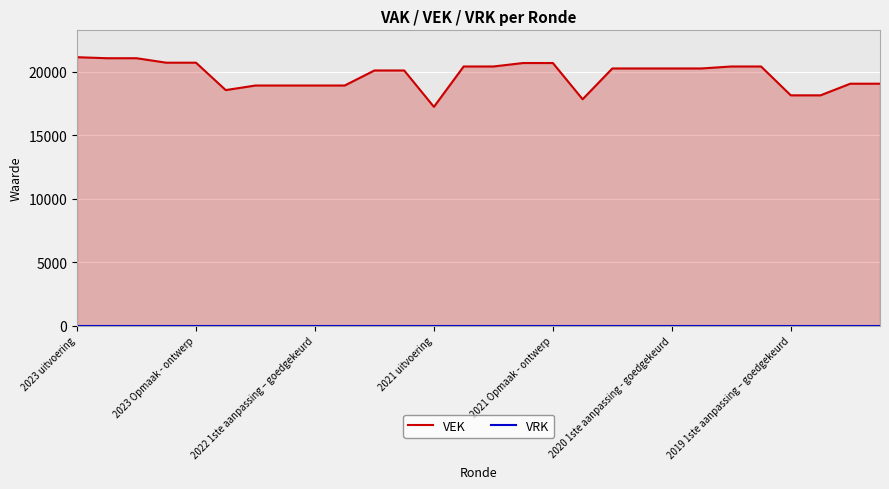

Between 18 and 2021 uitvoering, which is larger?

2021 uitvoering